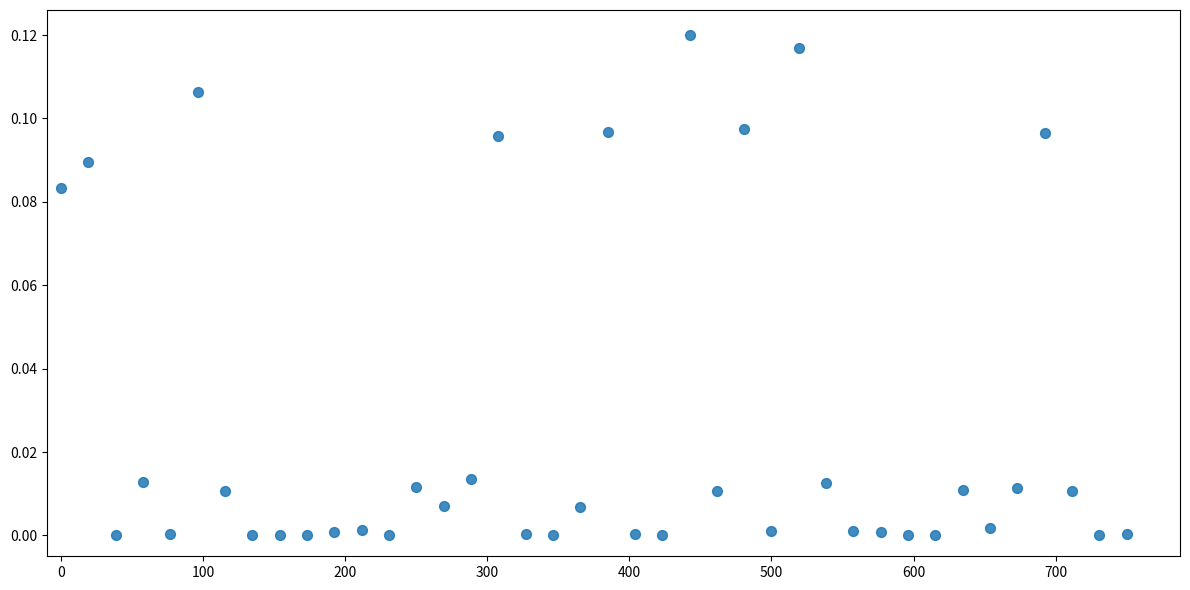

What is the range of X values (max minus min)?

750.0